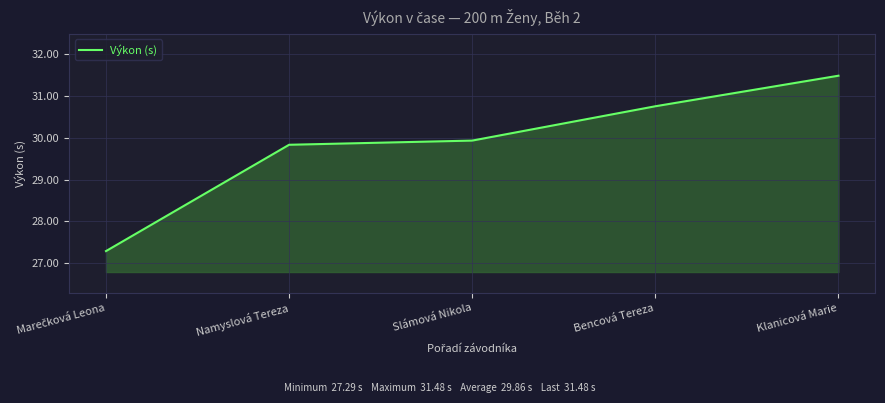

True or false: the data shows 31.5 at Klanicová Marie.

True